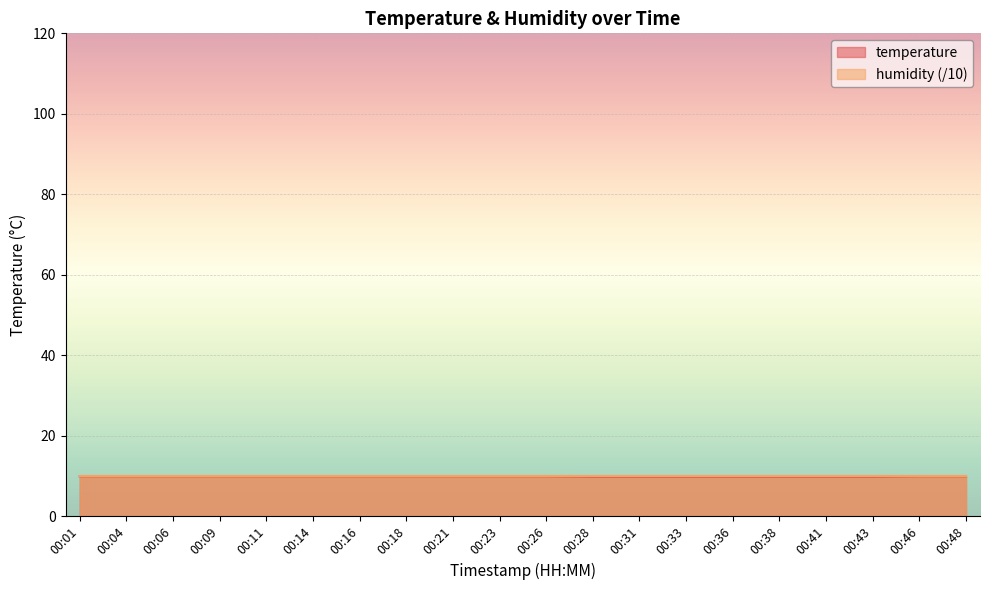

Does the chart display data point markers on the line(s)?

No